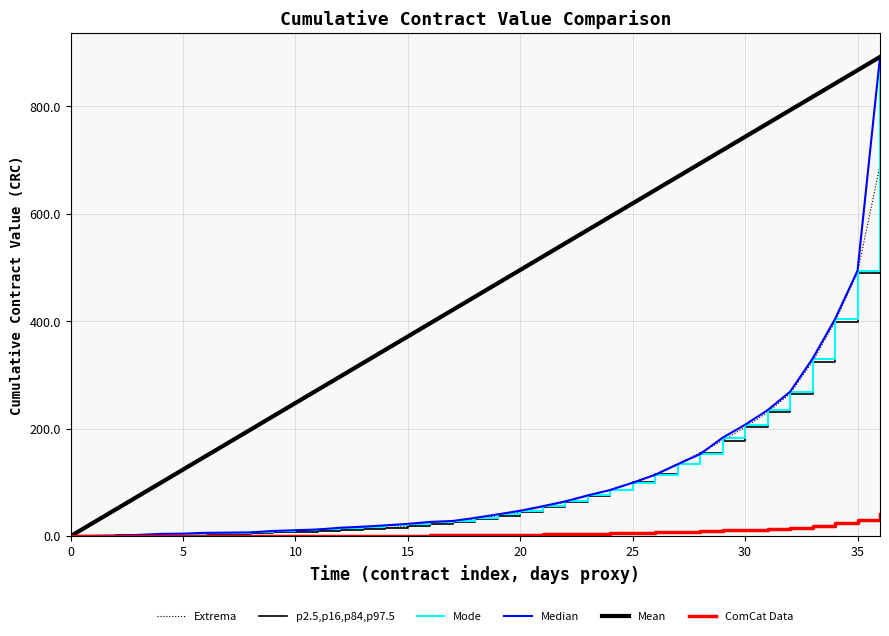

Does the chart display data point markers on the line(s)?

No